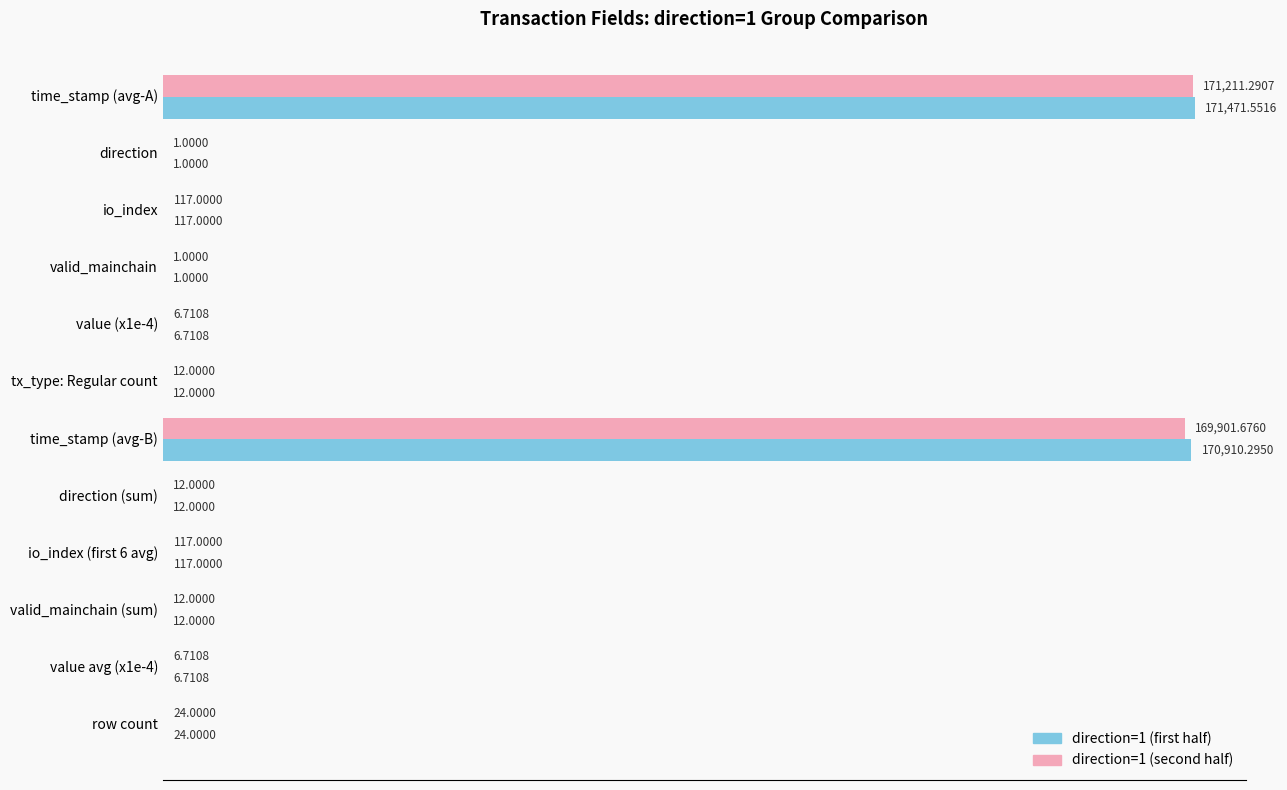

What is the sum of the direction=1 (first half) values at row count and value (x1e-4)?

30.7